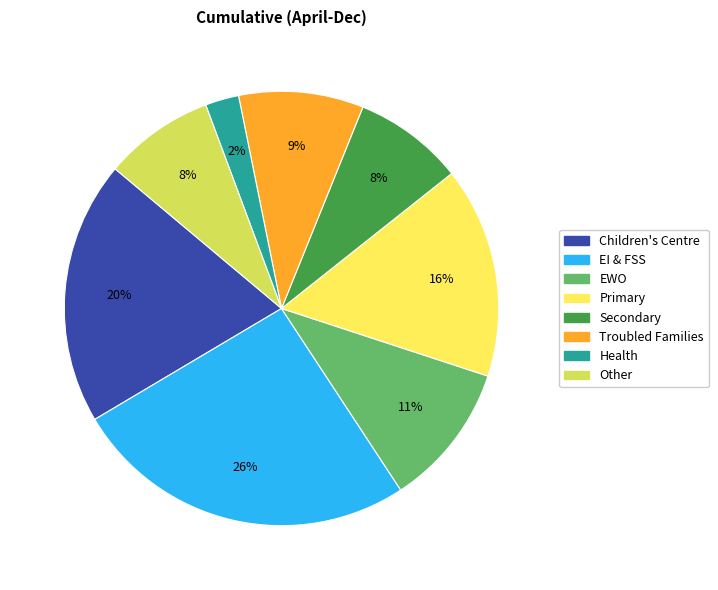

Do Health and Other together represent more than half of the pie?

No